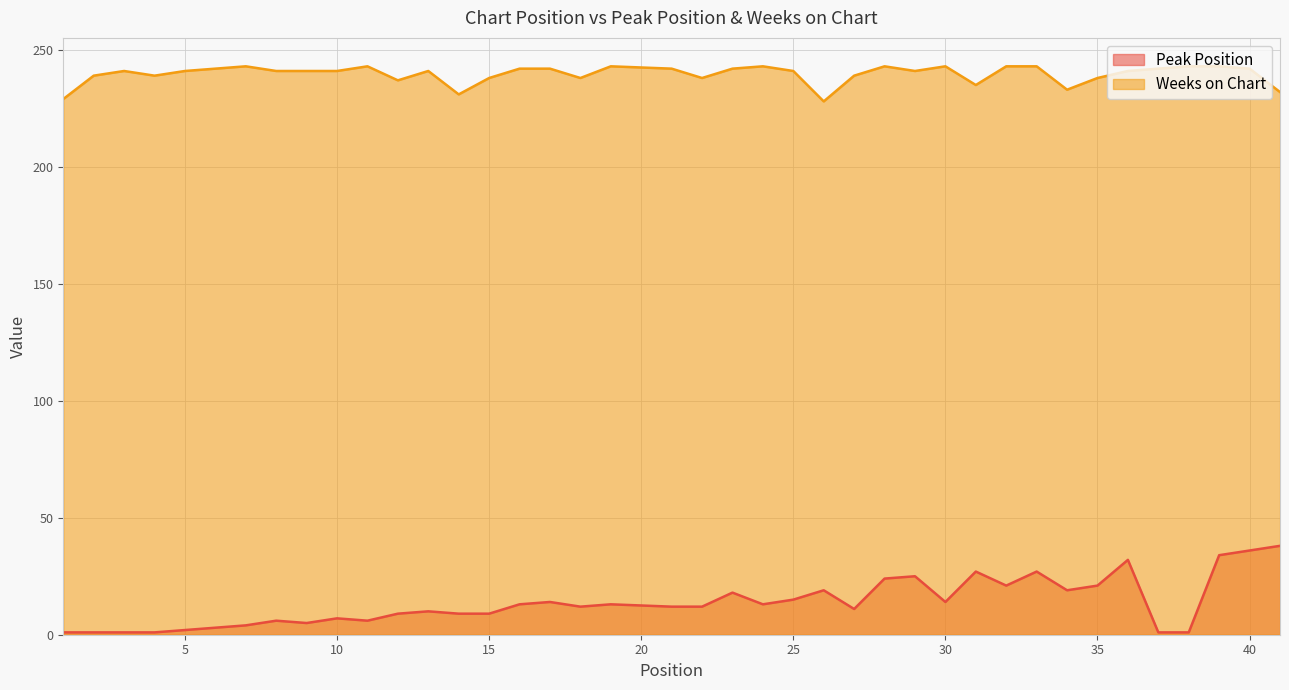

Does the chart display data point markers on the line(s)?

No